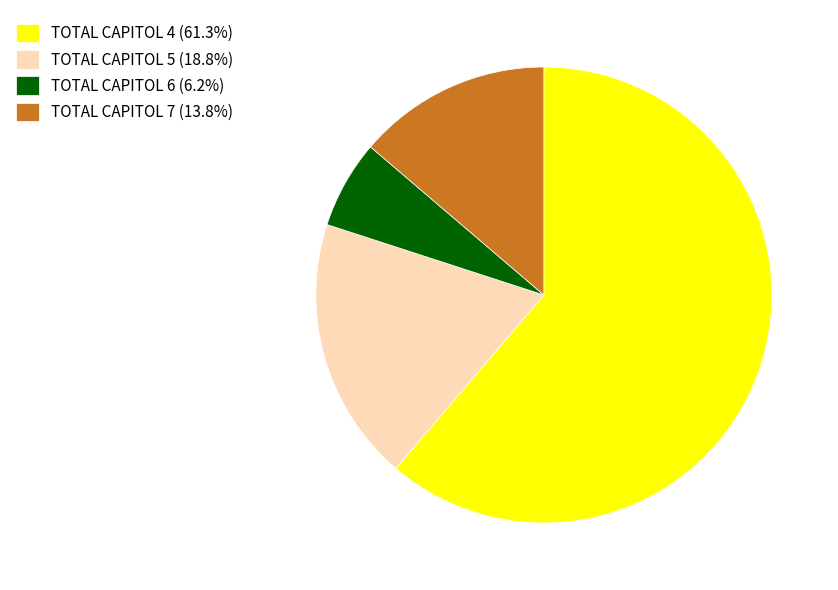

Combined, do TOTAL CAPITOL 7 (13.8%) and TOTAL CAPITOL 4 (61.3%) account for over 50%?

Yes